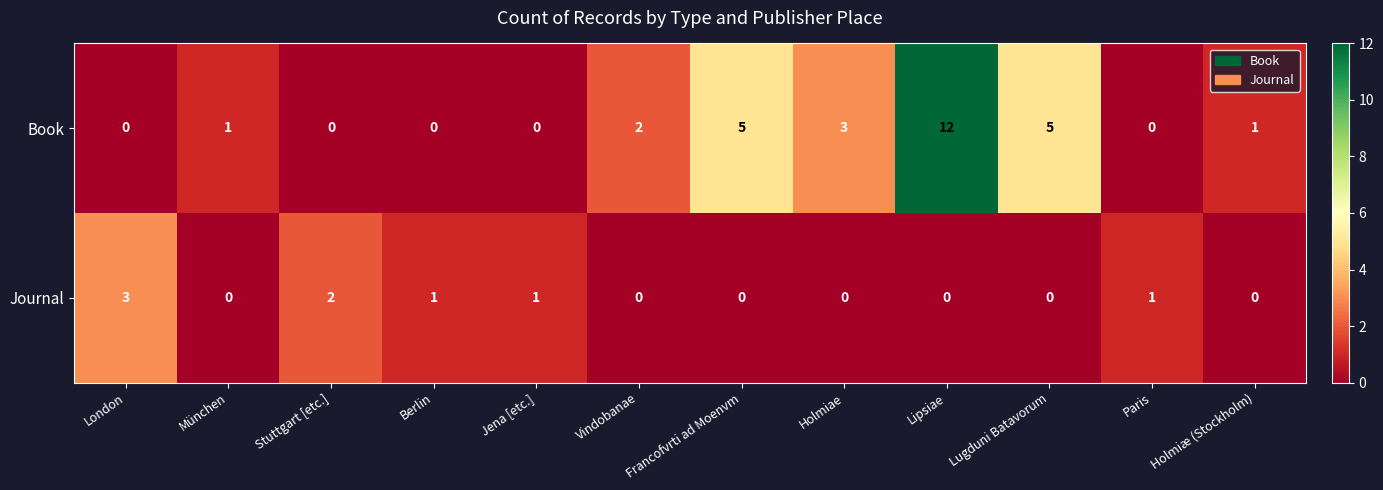

Which series has the largest total across all categories?

Book